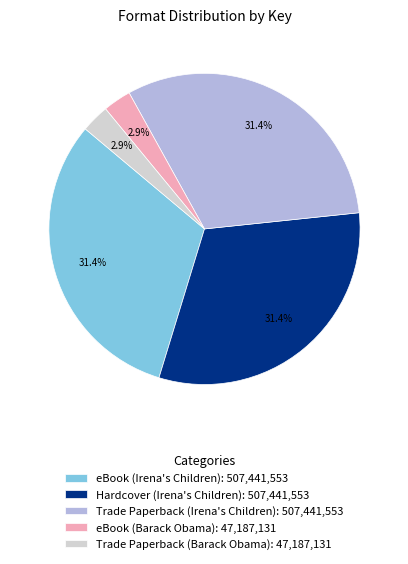

To the nearest percent, what is the difference between the largest and smallest slice percentages?

28%